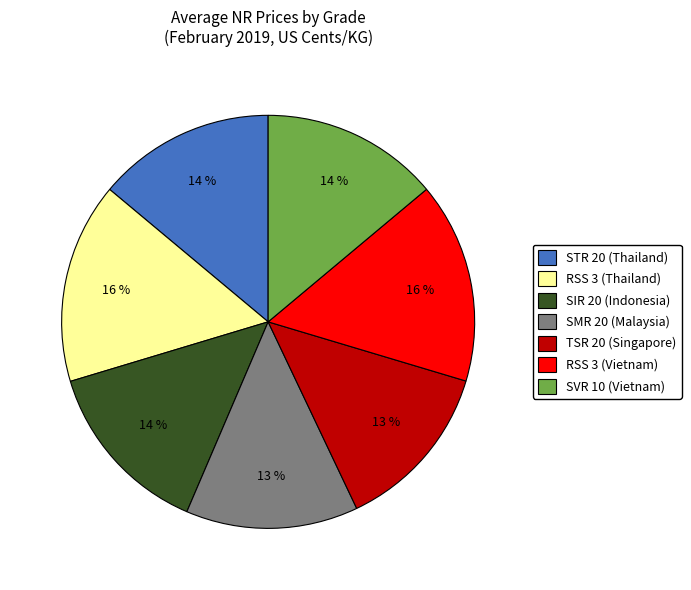

Is the sum of RSS 3 (Thailand) and SMR 20 (Malaysia) greater than half?

No